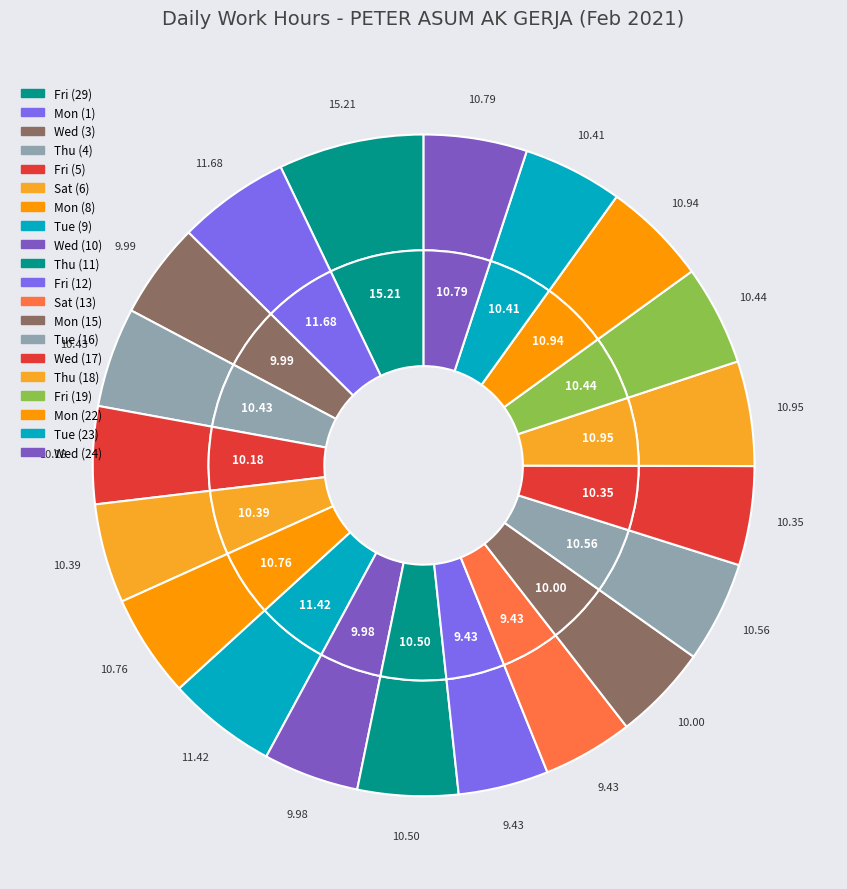

What percentage is the Fri (5) slice, to the nearest percent?

5%